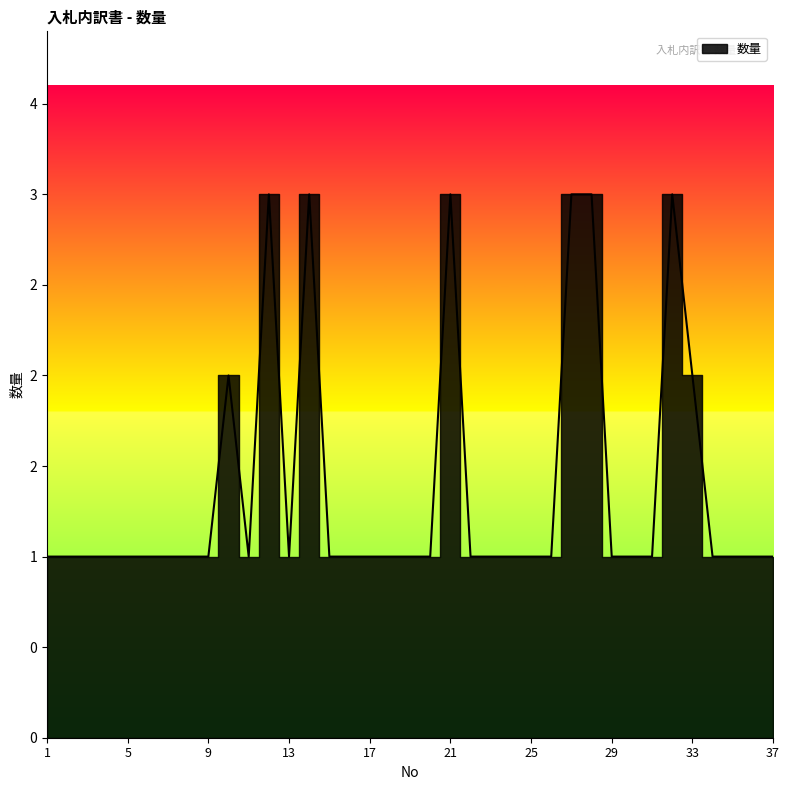

How many interior local peaks (higher than both neighbors) does the data have?

5